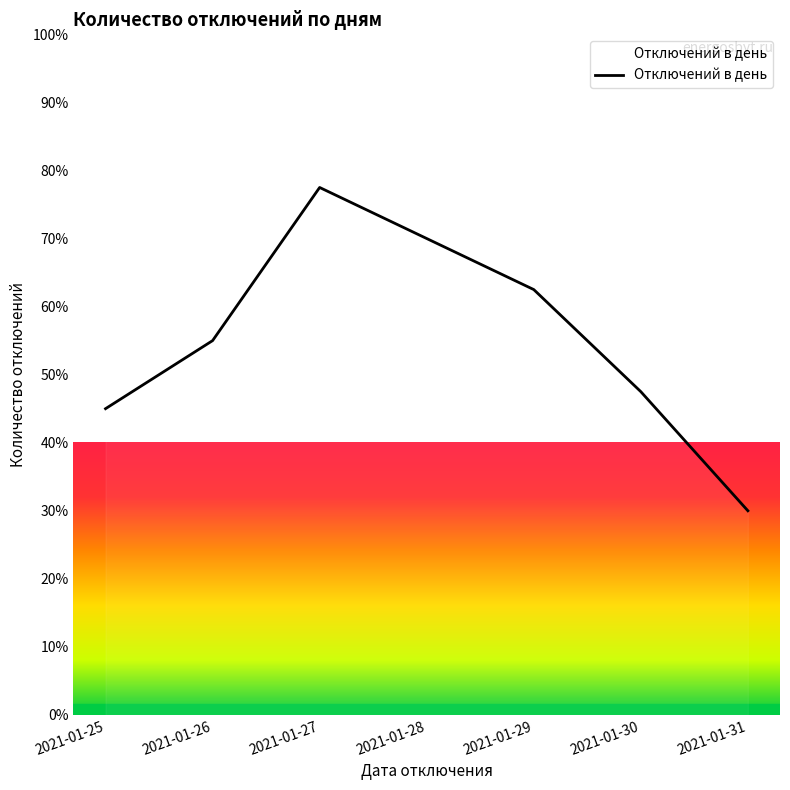

Reading left to right, extract all data points from this chart.

45.0	55.0	77.5	70.0	62.5	47.5	30.0